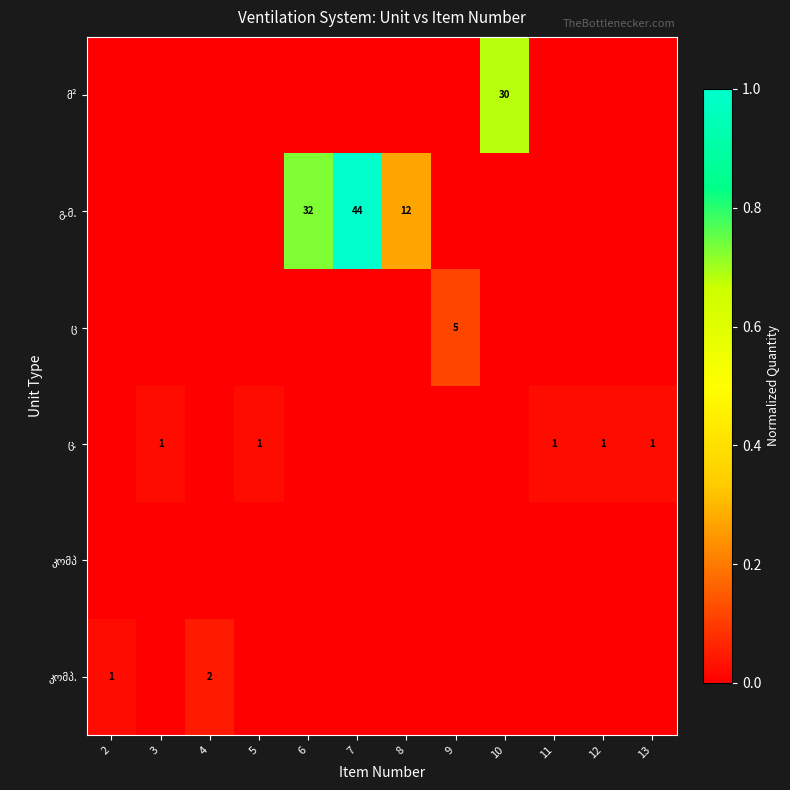

The გ.მ. series shows 0.0 at 4. True or false?

True